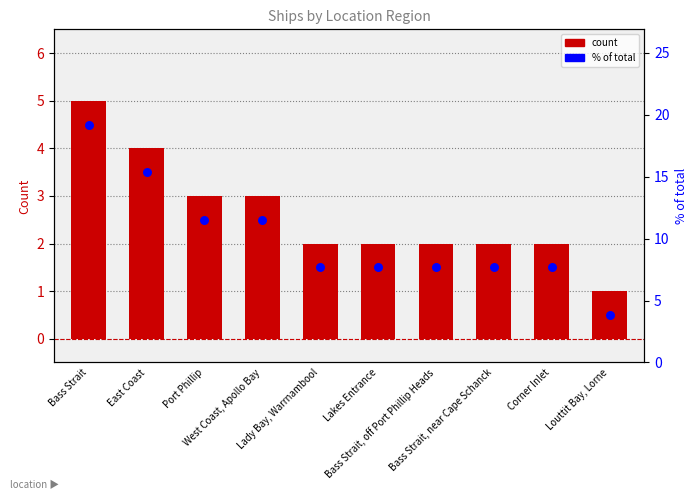

Which series contains the highest Y value?

% of total